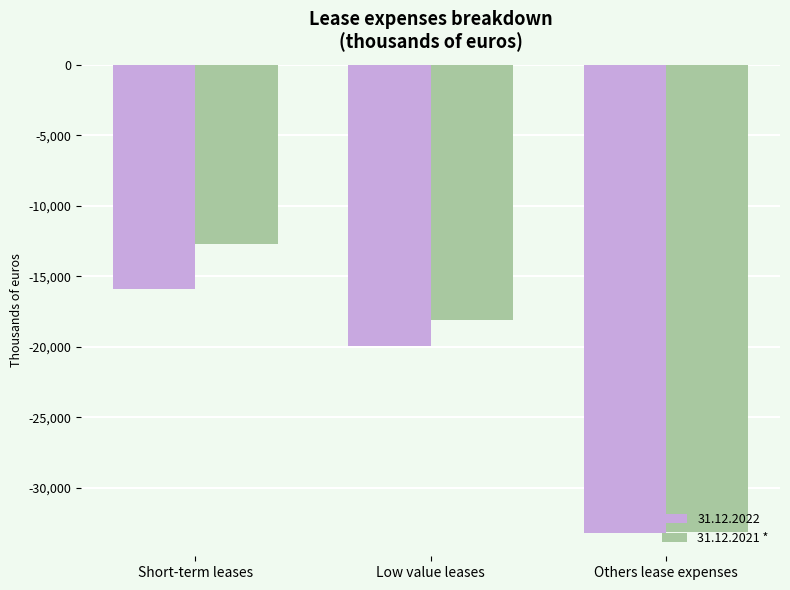

What is the sum of the 31.12.2022 values at Others lease expenses and Low value leases?

-53130